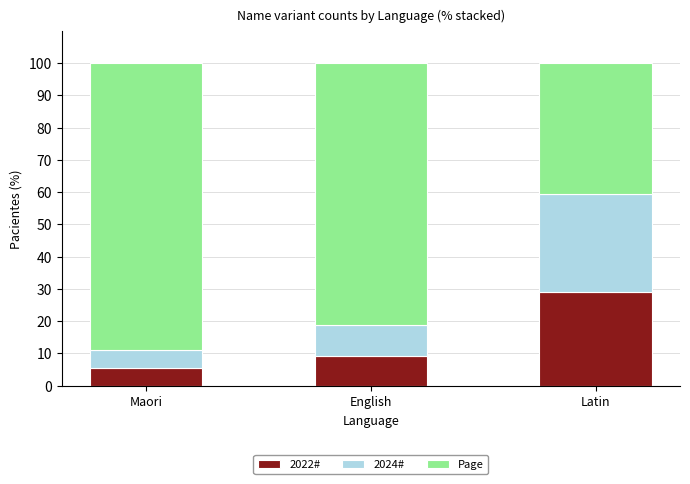

What is the difference between the maximum and minimum values in the 2022# series?

23.7